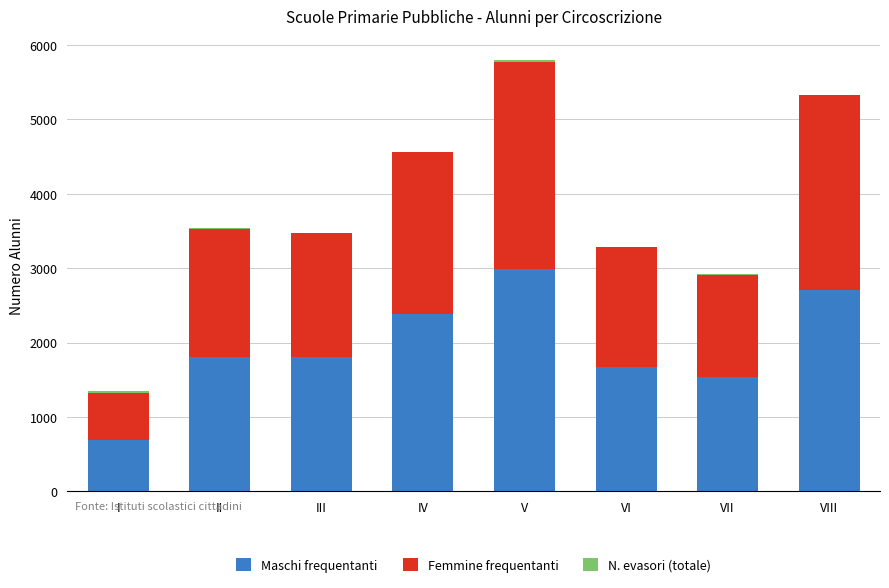

True or false: Maschi frequentanti has a value of 2711 at VIII.

True